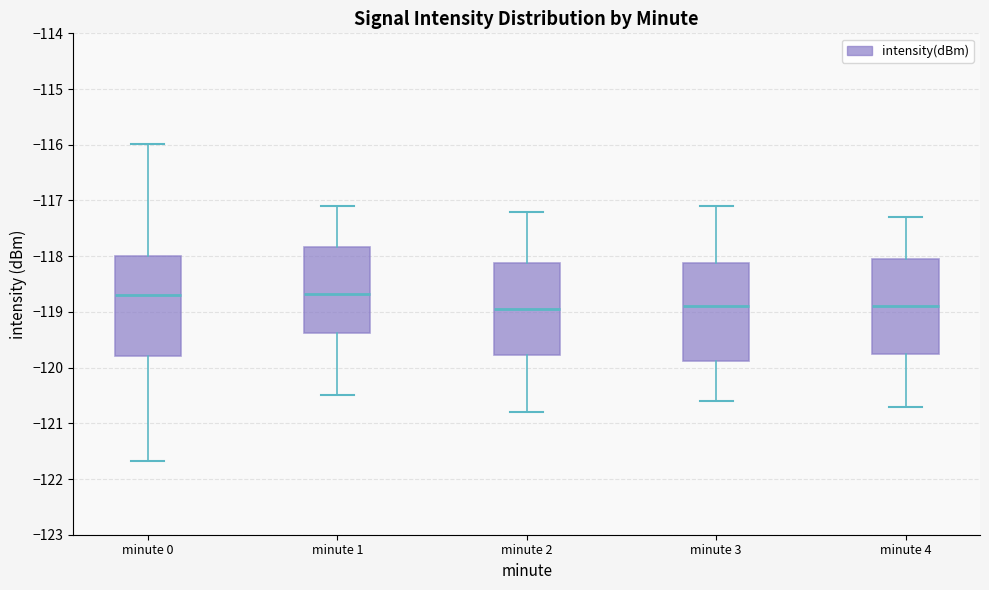

Reading left to right, read every box against the y-axis: the position of its median line, the range the box covers, and the ends of its whiskers. The values are not printed on the chart, so give them approximately, as read against the axis.

minute 0: median -118.7, box -119.8 to -118.0, whiskers -121.7 to -116.0
minute 1: median -118.7, box -119.4 to -117.8, whiskers -120.5 to -117.1
minute 2: median -118.9, box -119.8 to -118.1, whiskers -120.8 to -117.2
minute 3: median -118.9, box -119.9 to -118.1, whiskers -120.6 to -117.1
minute 4: median -118.9, box -119.7 to -118.0, whiskers -120.7 to -117.3